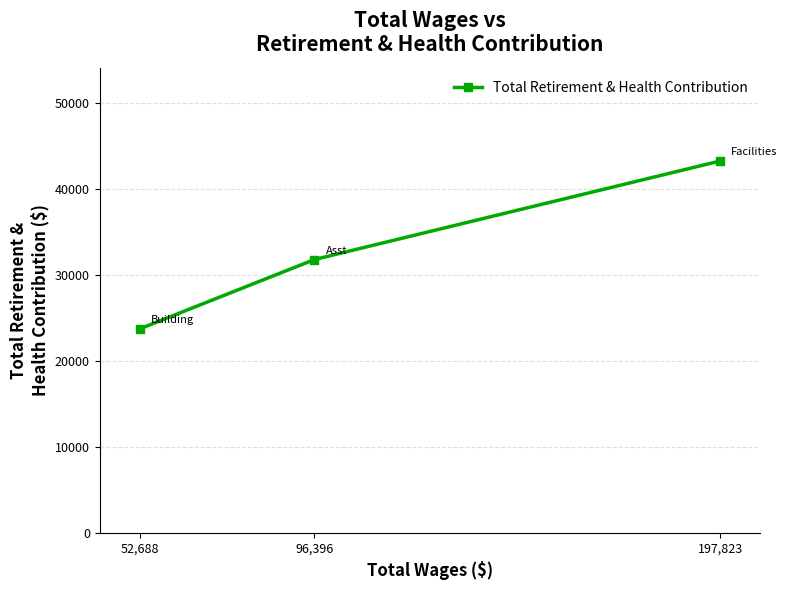

What is the smallest value displayed?

23733